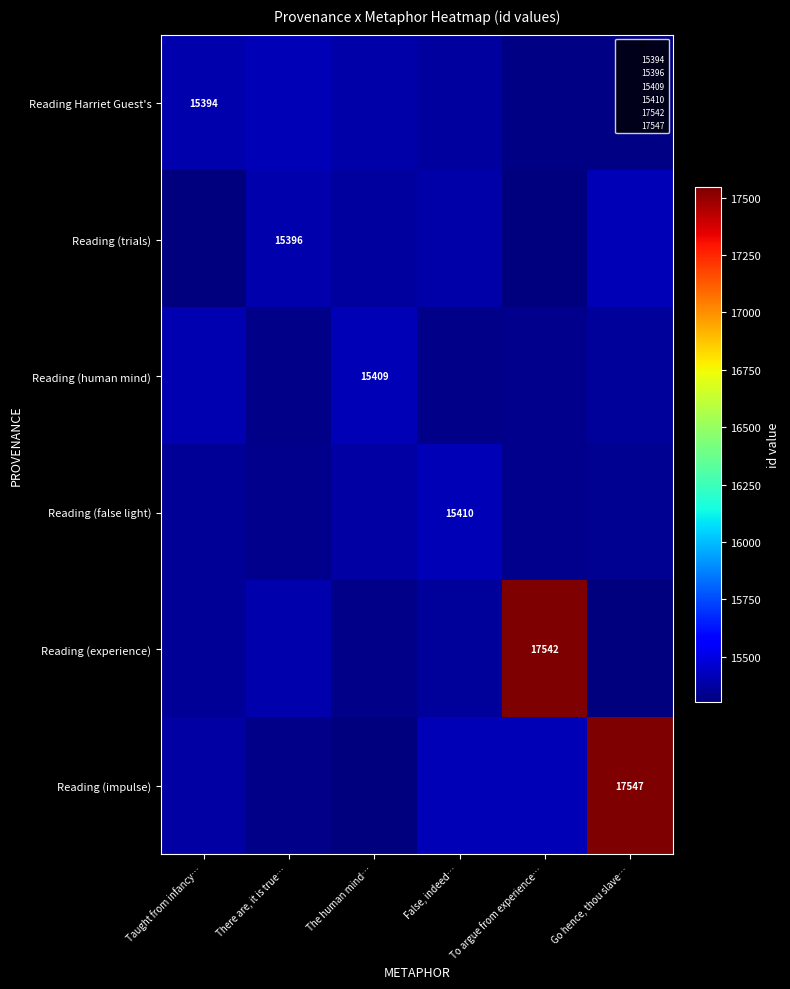

Rank the categories by Reading (impulse) value from highest to lowest.

Go hence, thou slave…, To argue from experience…, False, indeed…, Taught from infancy…, There are, it is true…, The human mind…